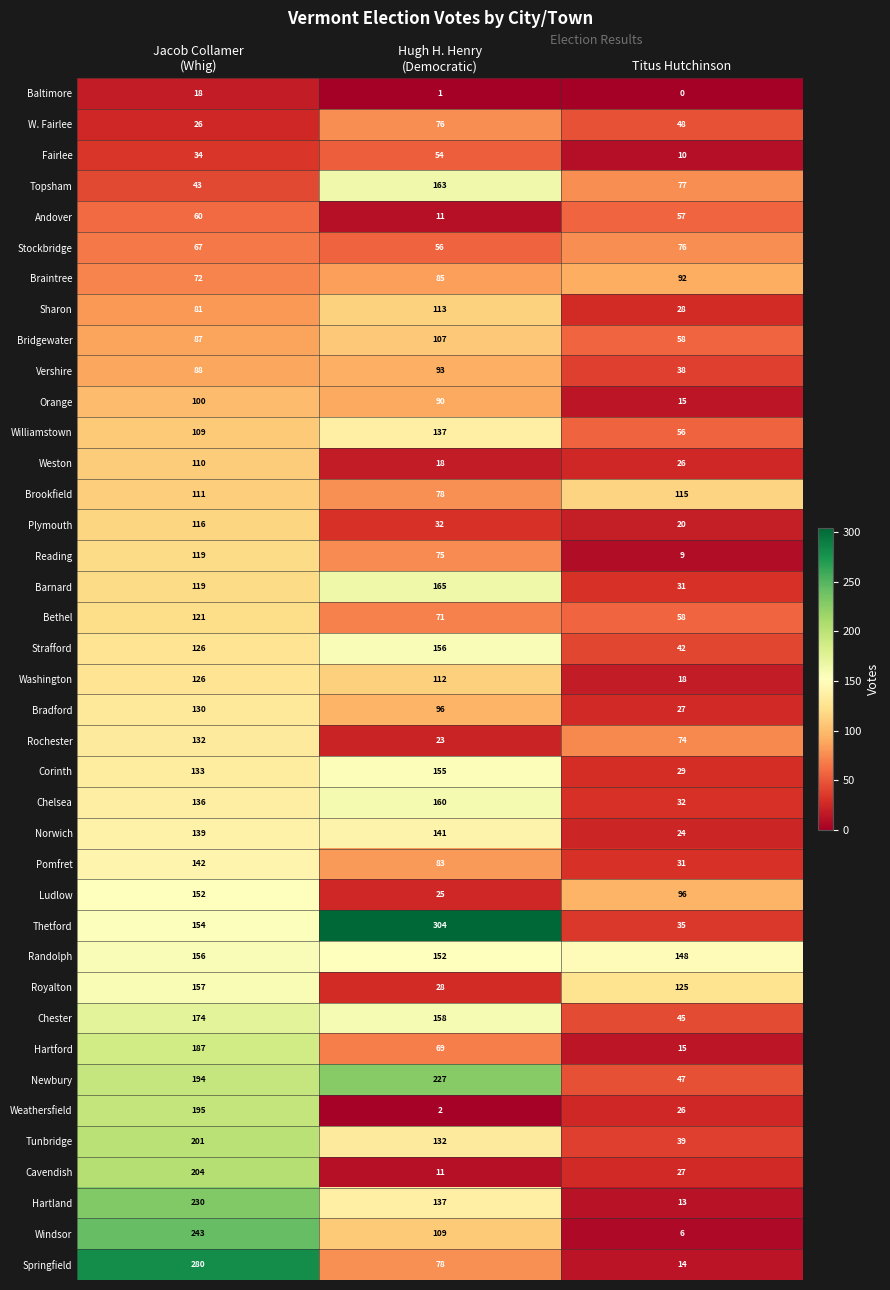

Where is Cavendish nearest to the value 107?

Titus Hutchinson